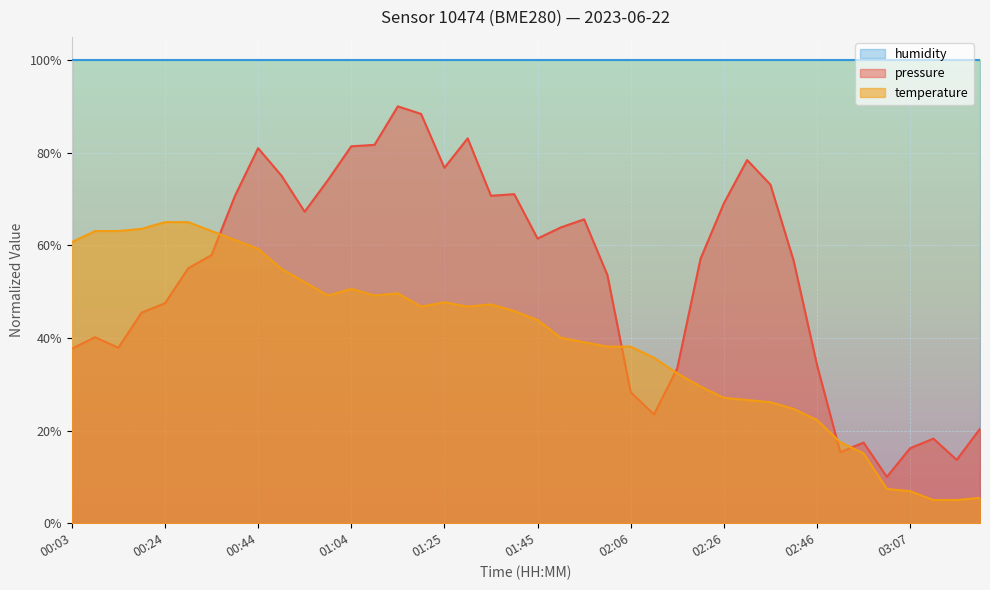

List the series in order of their overall mean, highest first.

humidity, pressure, temperature